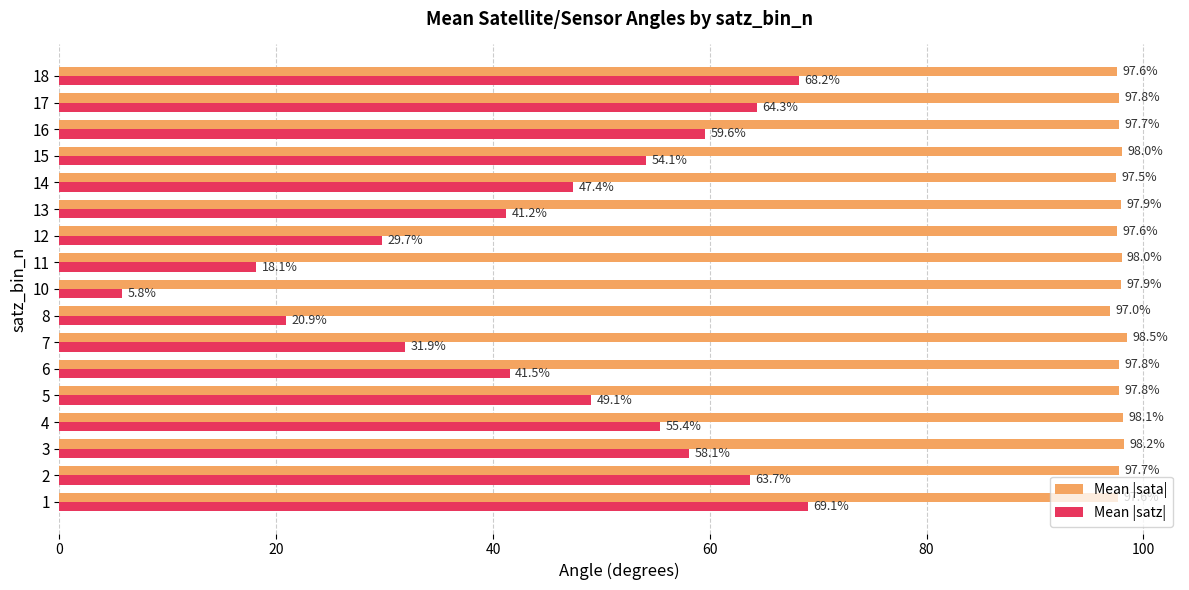

Is it true that Mean |satz| equals 41.5 at 6?

True